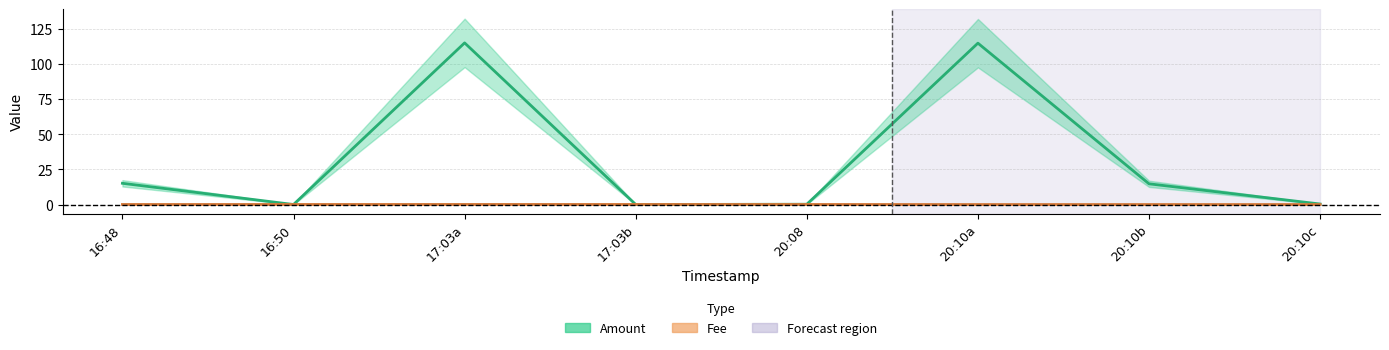

How many values in the Fee series exceed 0?

5